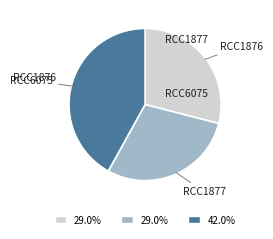

Which slice is the largest?

RCC6075